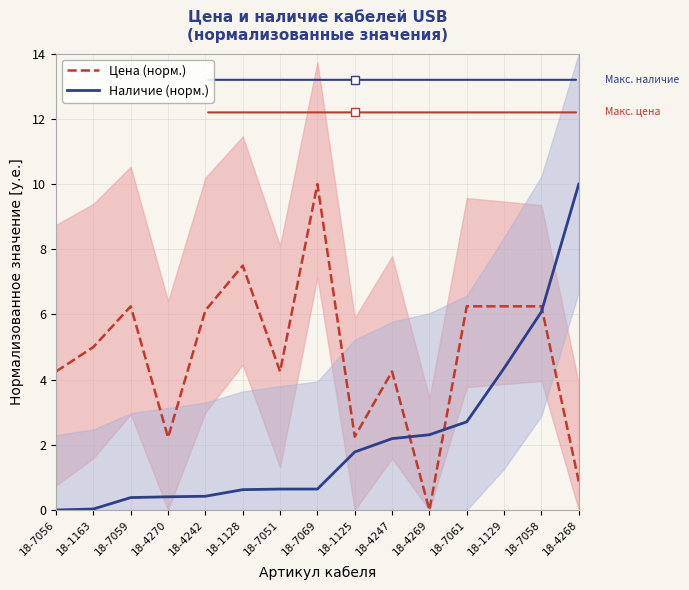

How many values in the Наличие (норм.) series exceed 0?

14